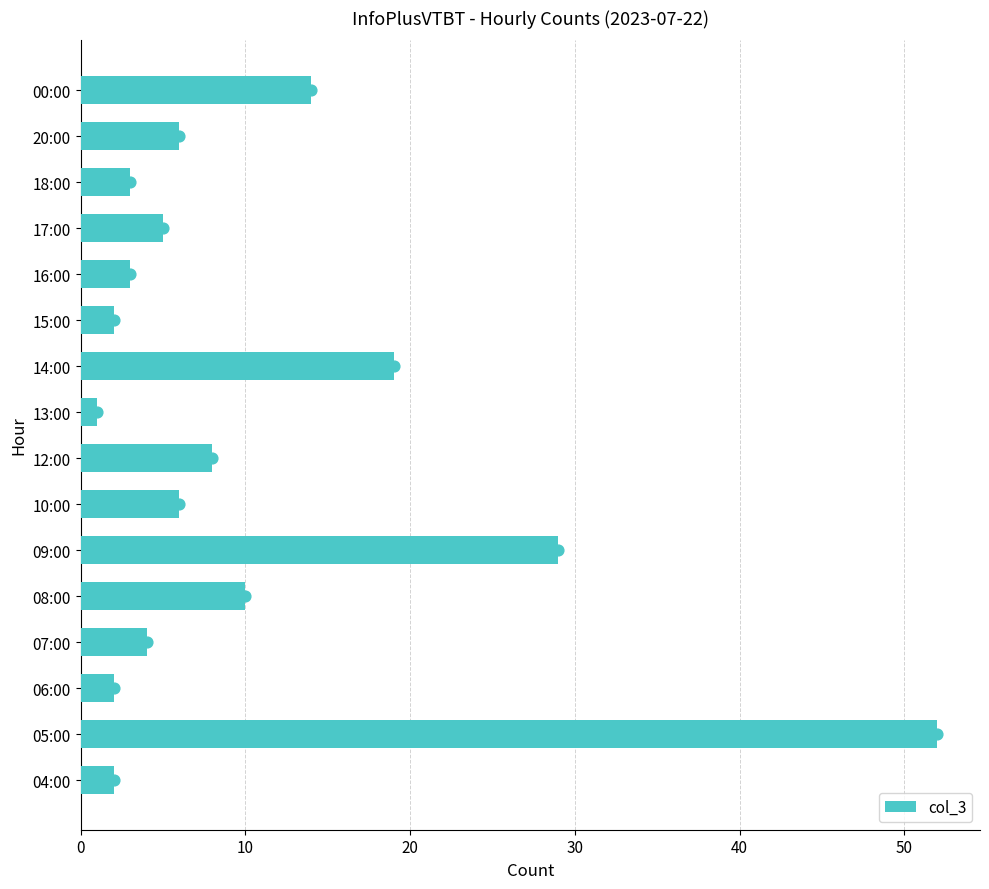

Is it true that col_3 equals 3 at 12:00?

False